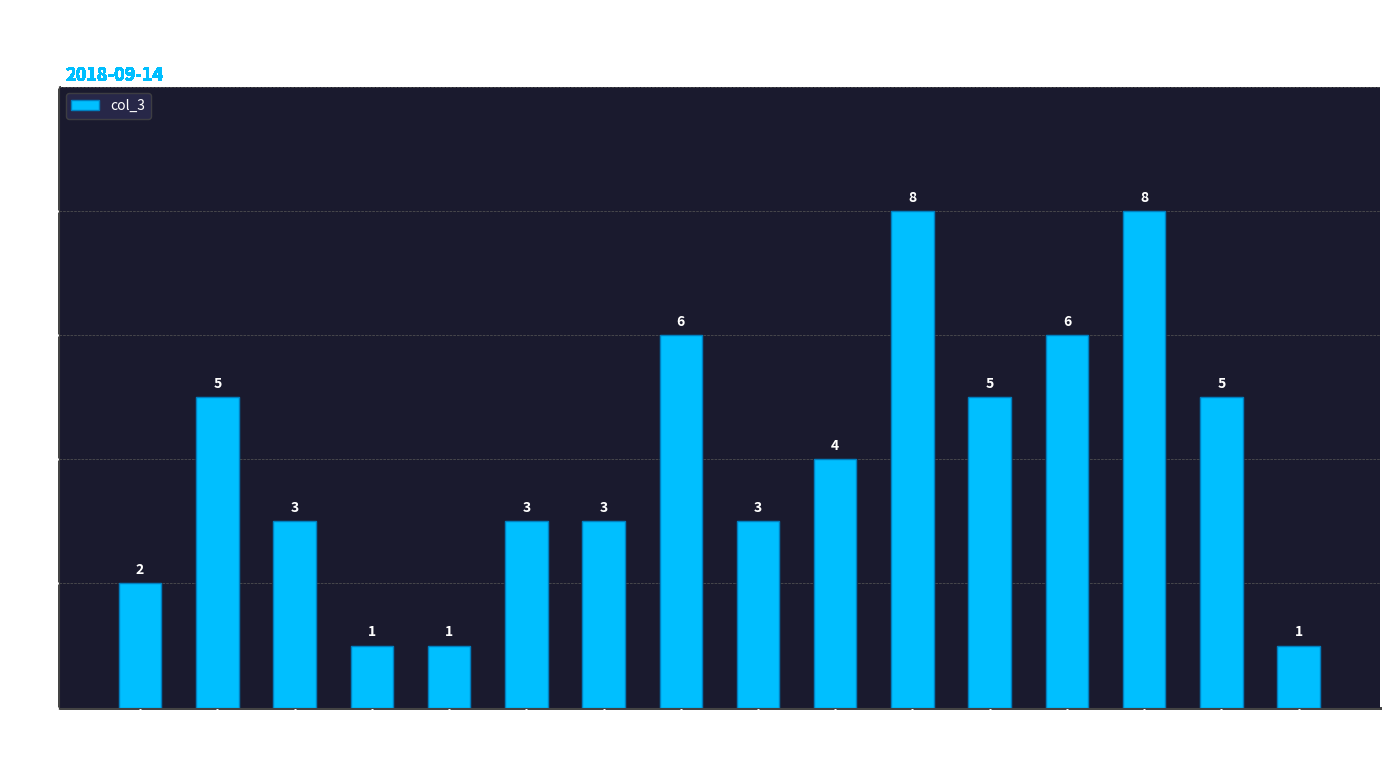

What is the label of the 16th bar from the right?

04:00